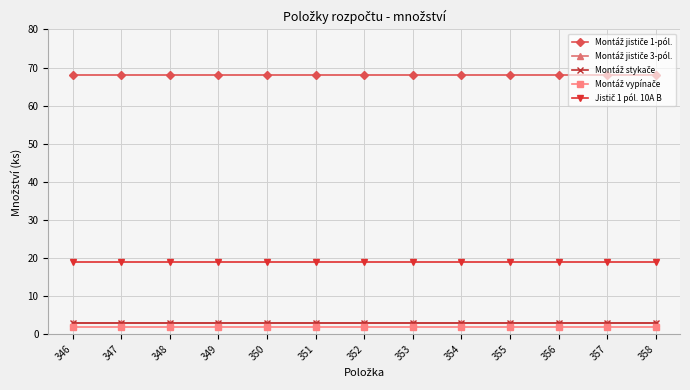

Is this an area chart (filled region under the line)?

No